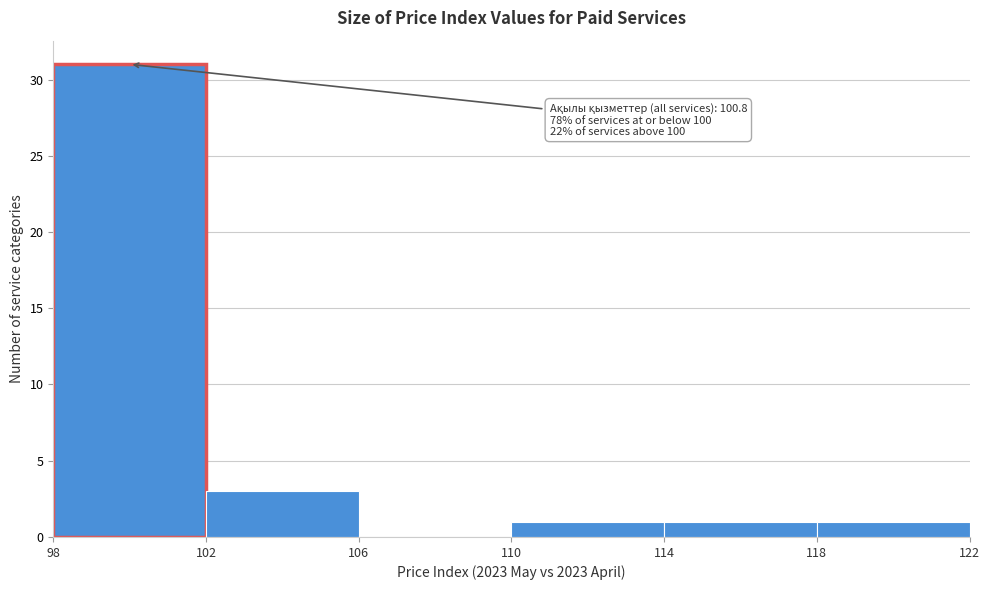

Which range on the x-axis has the tallest bar?

98 to 102